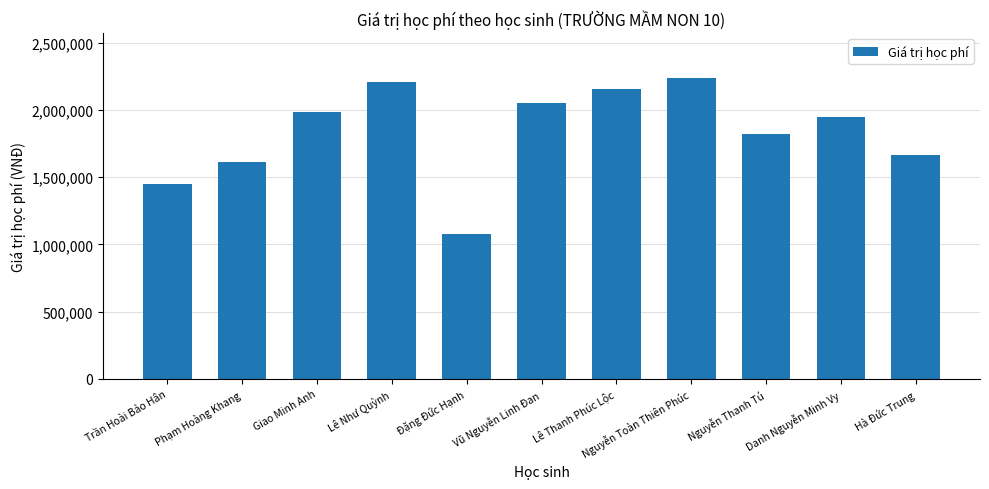

Which label corresponds to the smallest value in the chart?

Đặng Đức Hạnh